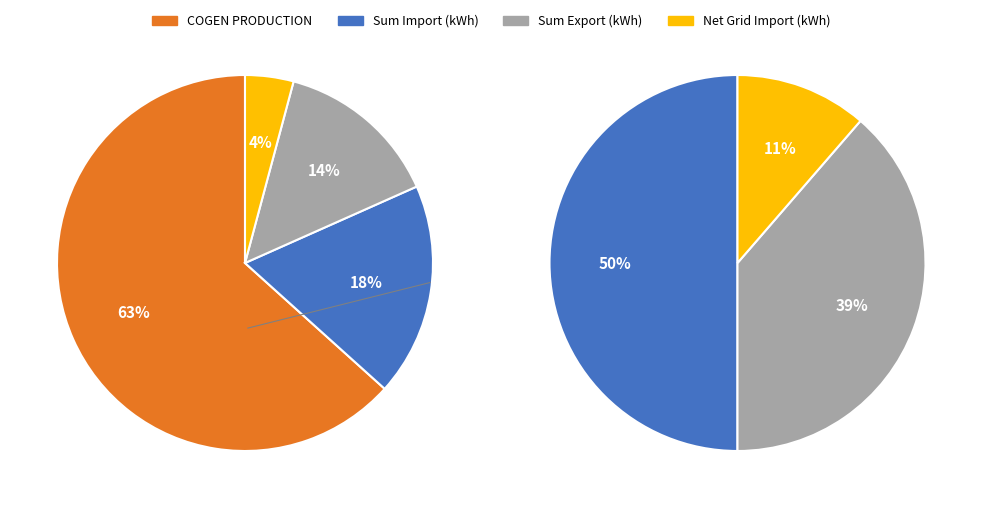

What percentage is the Sum Import (kWh) slice, to the nearest percent?

18%